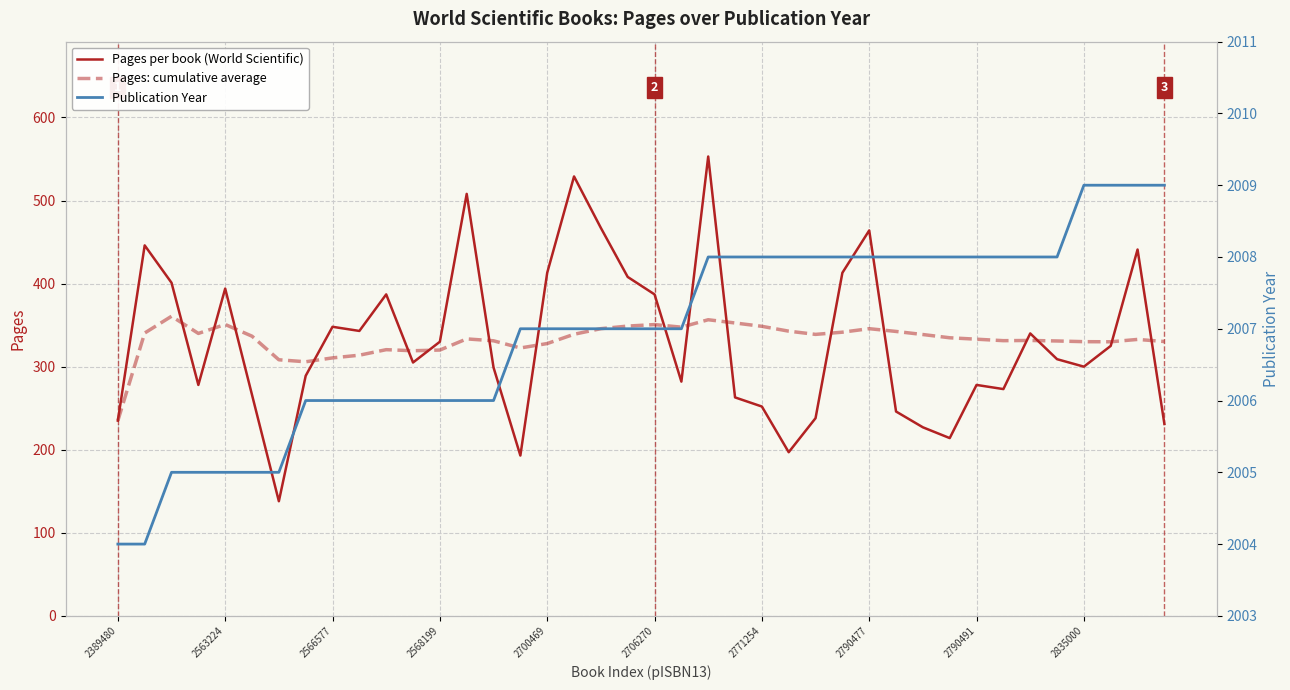

True or false: Pages per book (World Scientific) and Publication Year intersect in this chart.

False